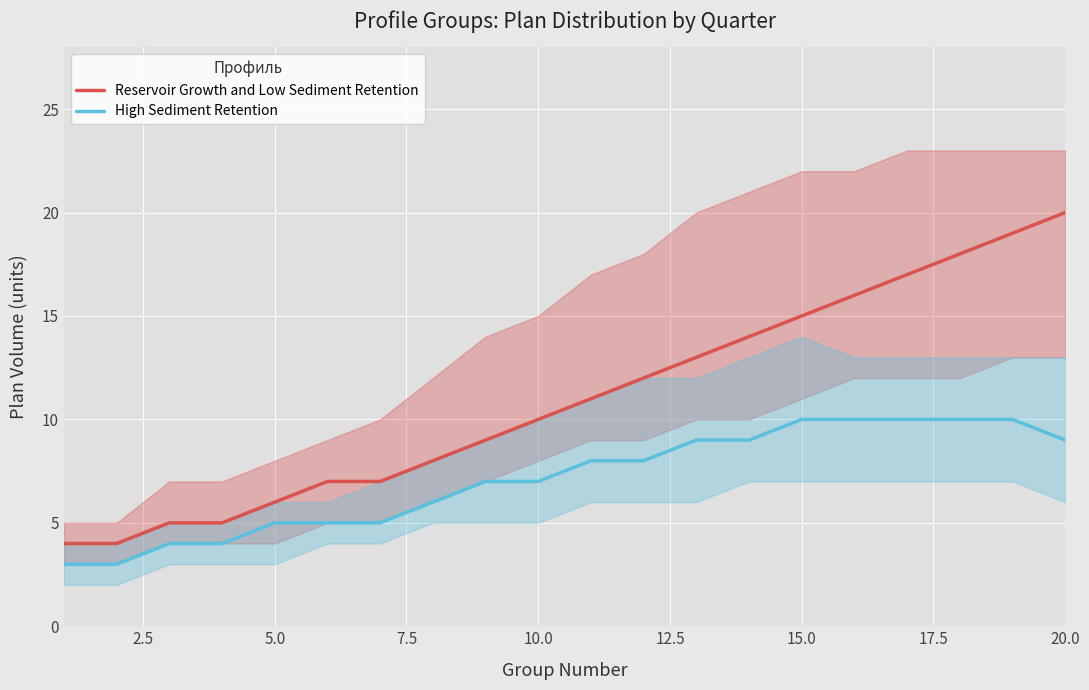

True or false: Reservoir Growth and Low Sediment Retention and High Sediment Retention cross at least once.

False